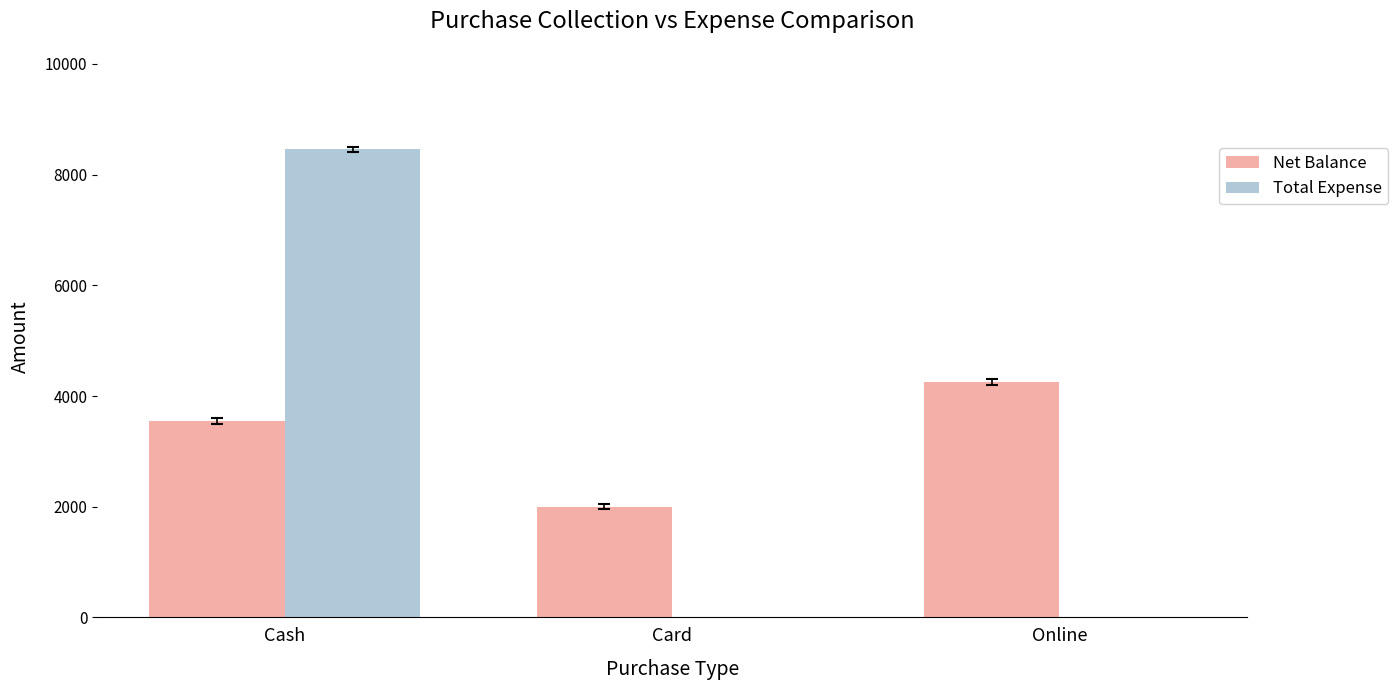

What is the highest value of the Total Expense series?

8456